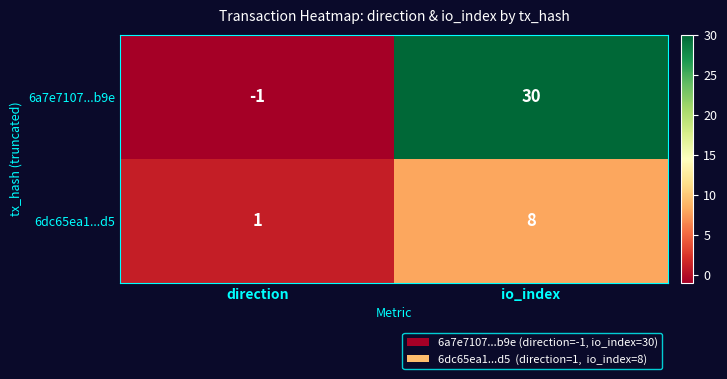

How many data points does each series have?

2